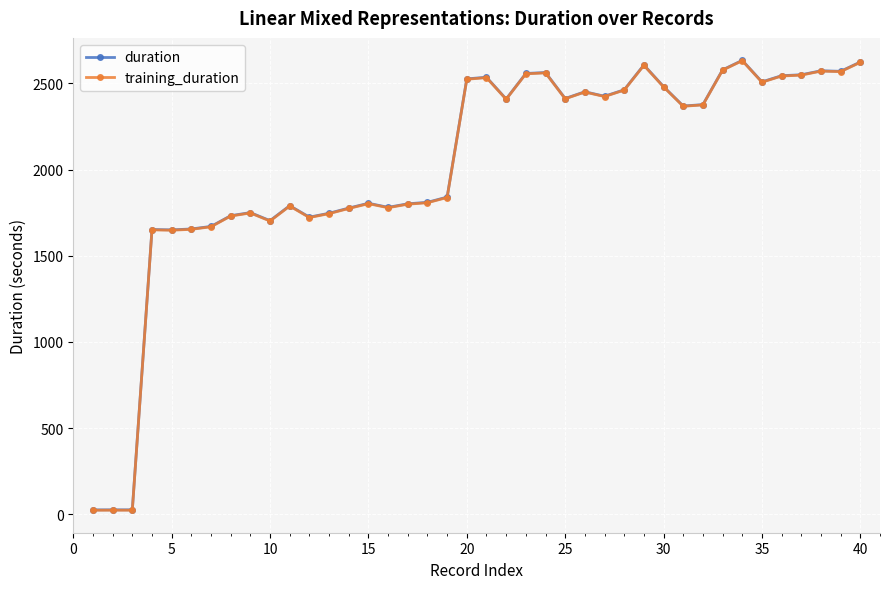

How many series are shown in this chart?

2